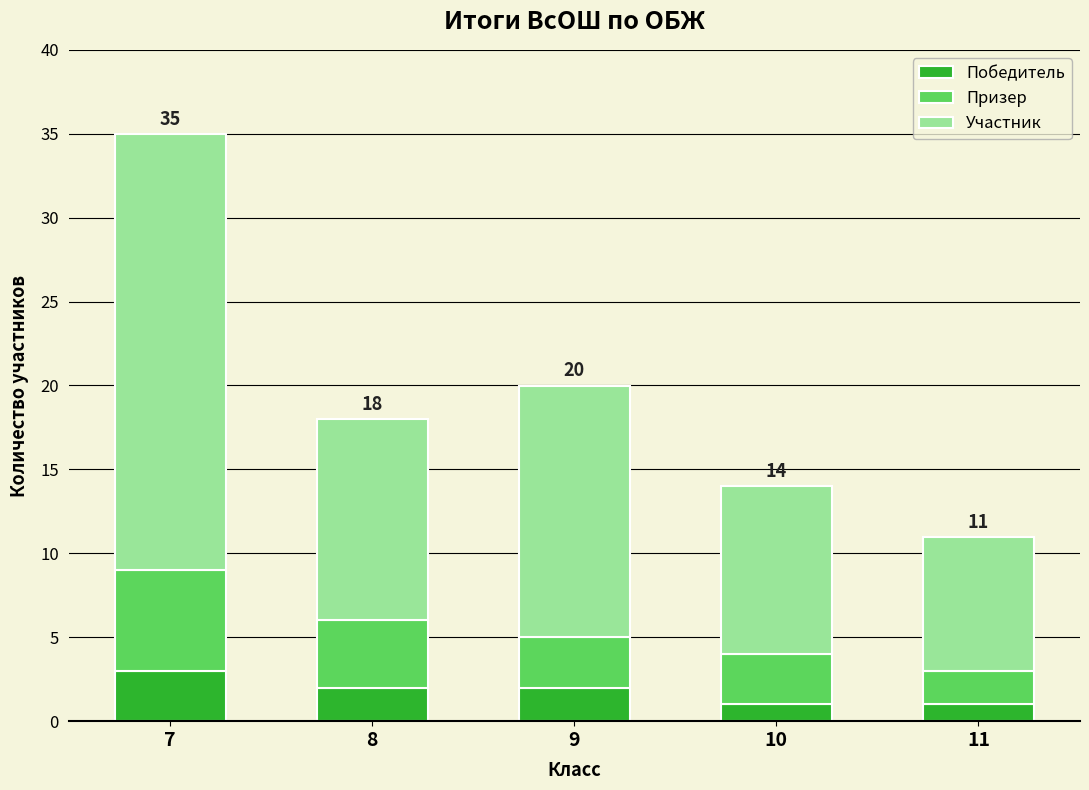

How many distinct data groups are displayed?

3